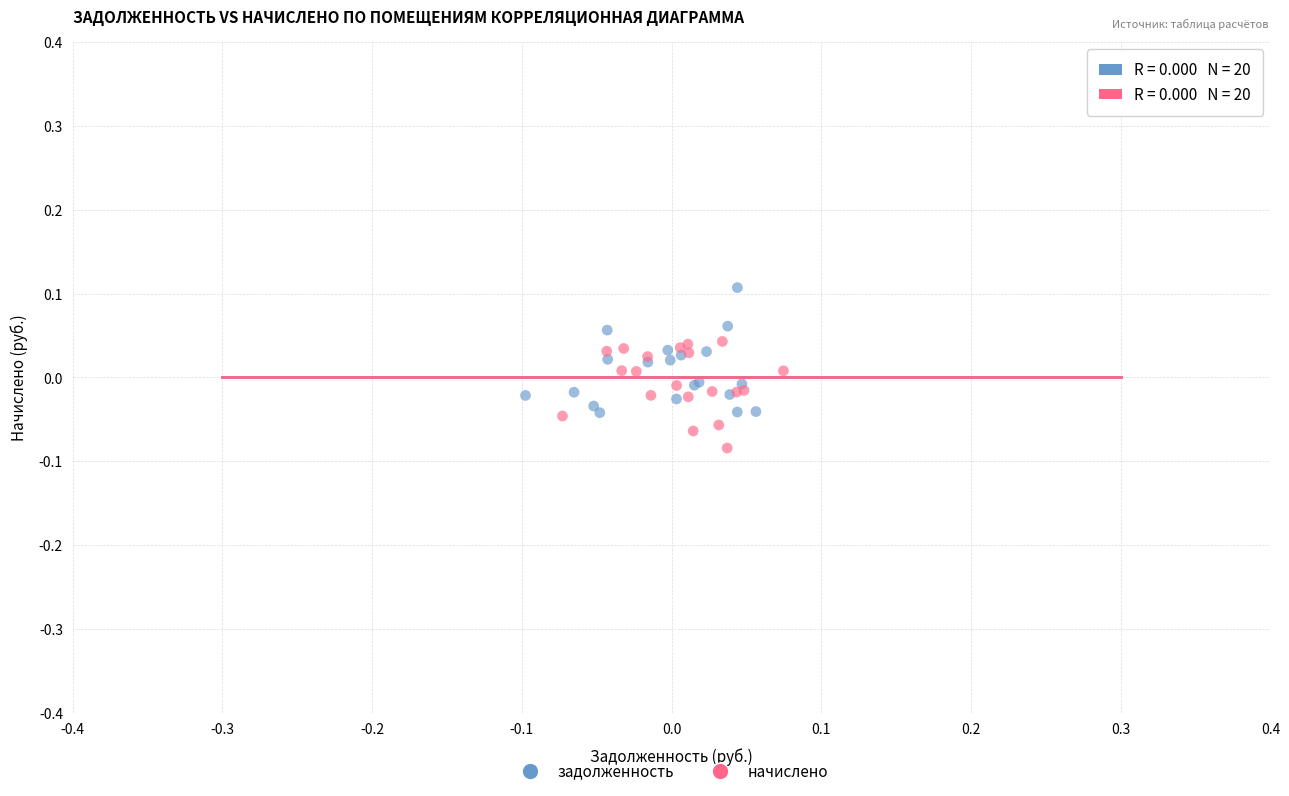

Which series has the widest spread of Y values?

задолженность